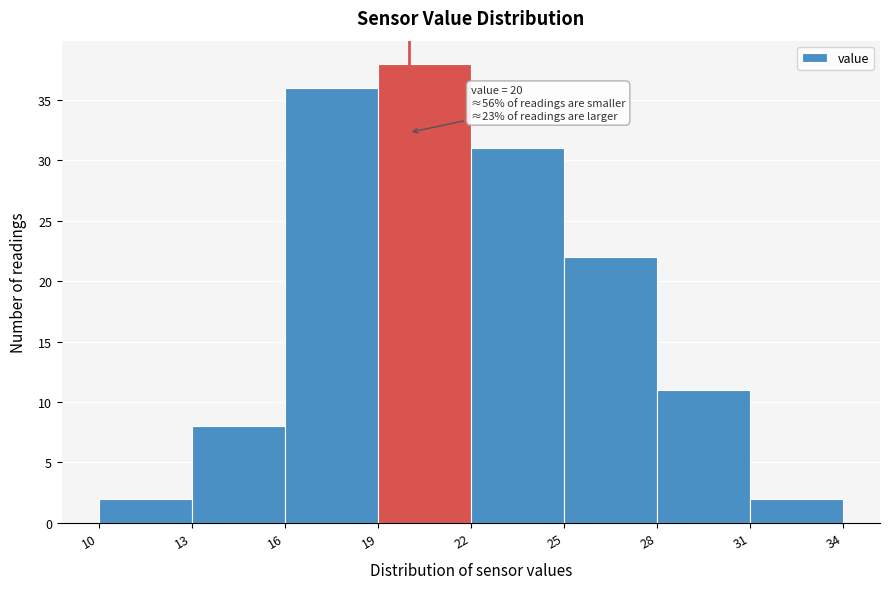

Which range on the x-axis has the tallest bar?

19 to 22